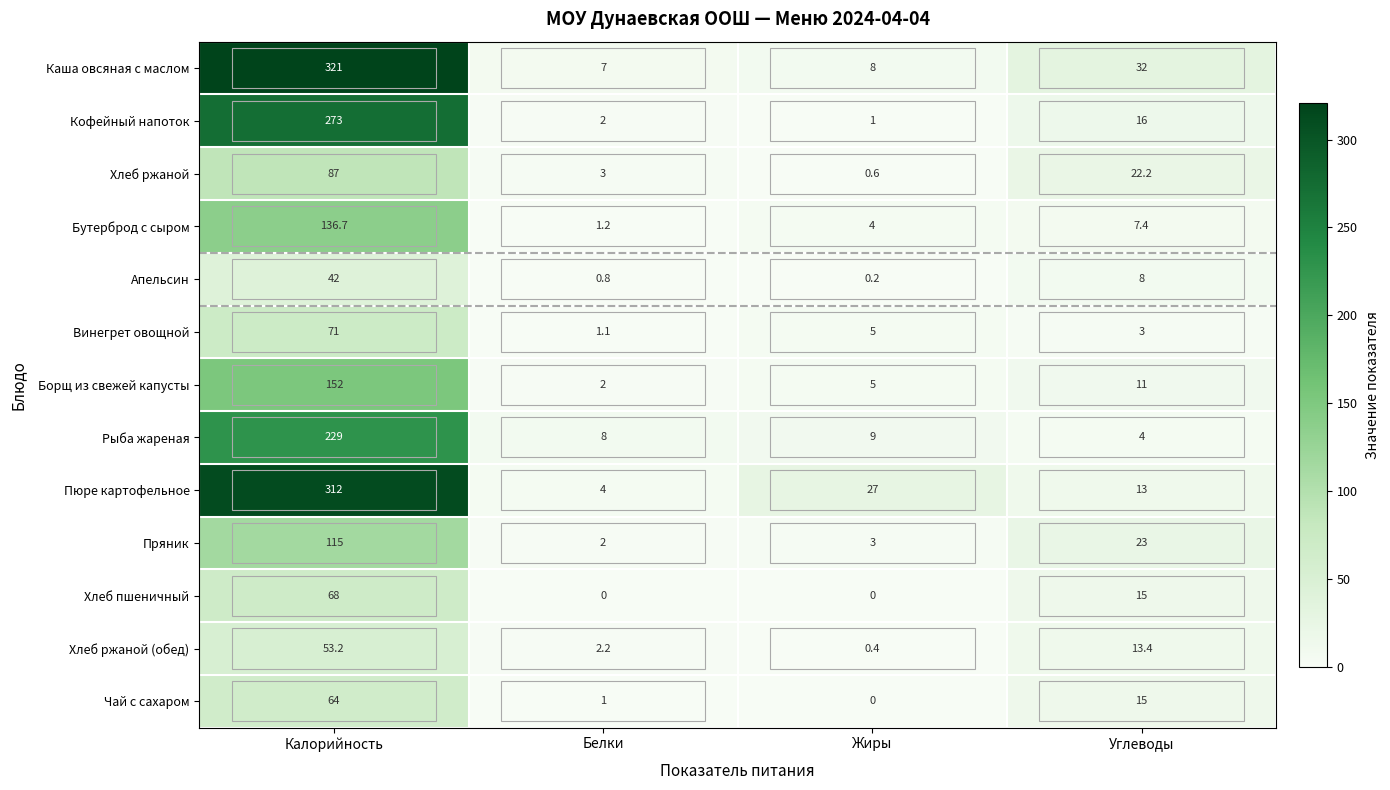

Which series has the largest total across all categories?

Каша овсяная с маслом